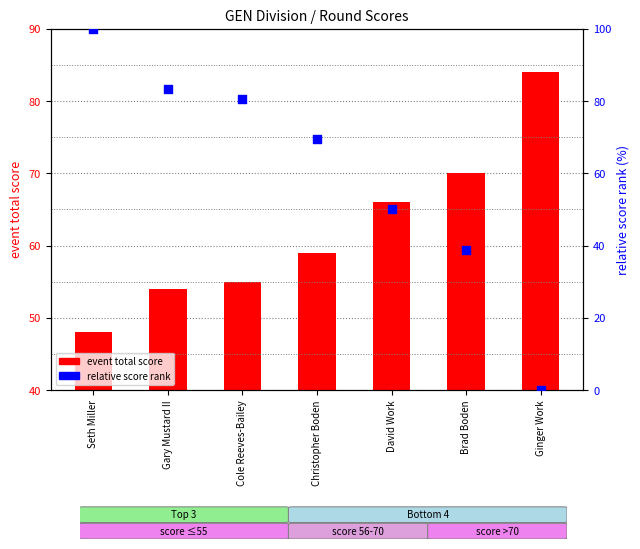

At which category is the sum across all series the highest?

Seth Miller